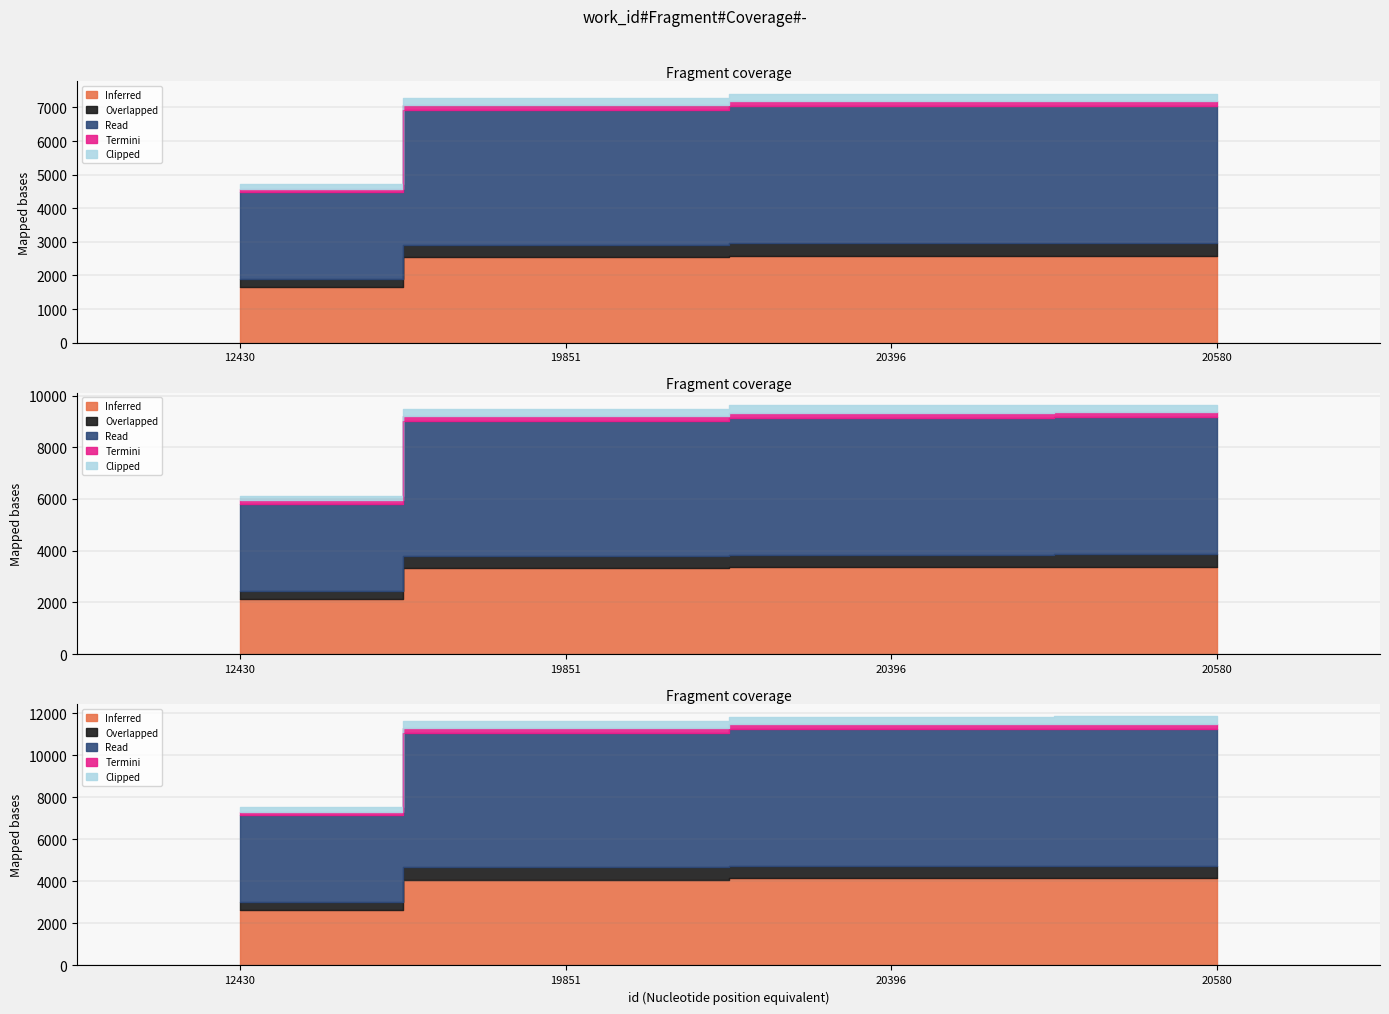

True or false: the data has more than 1 interior local peaks.

False